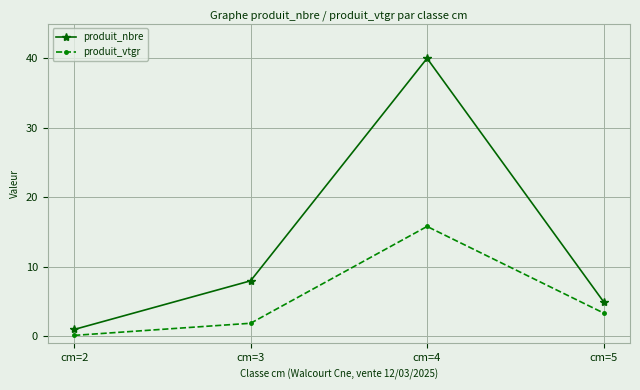

True or false: produit_vtgr and produit_nbre cross at least once.

False